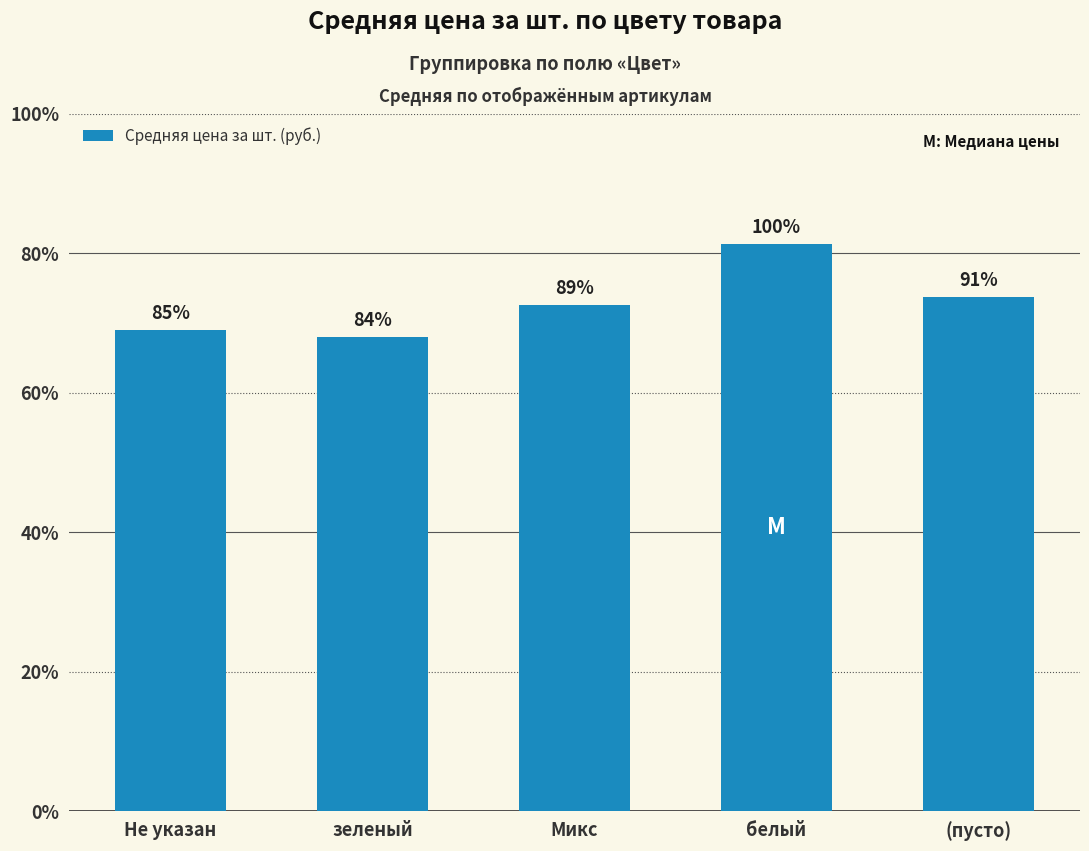

What is the label of the 3rd bar from the right?

Микс